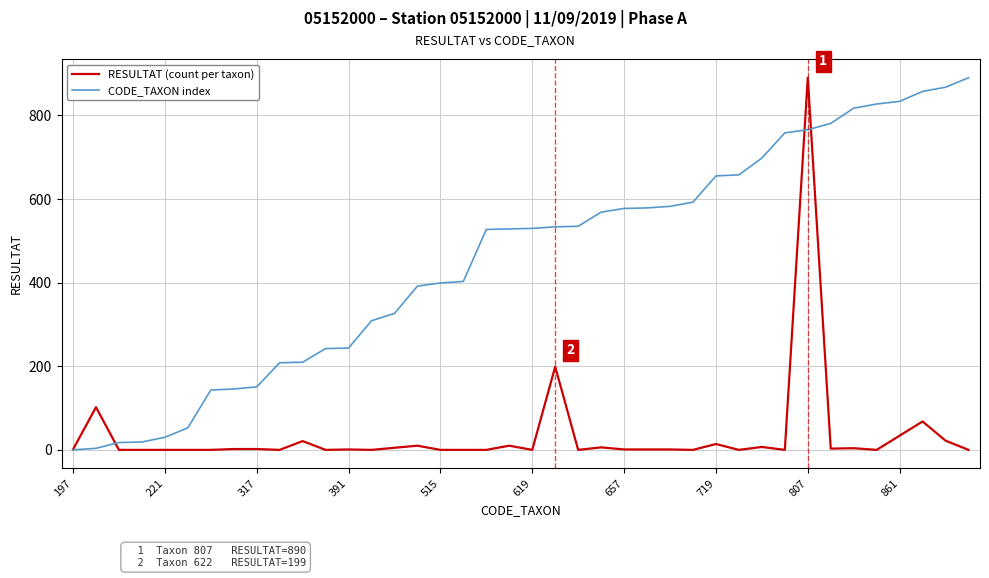

Rank the series by their average value, from highest to lowest.

CODE_TAXON index, RESULTAT (count per taxon)